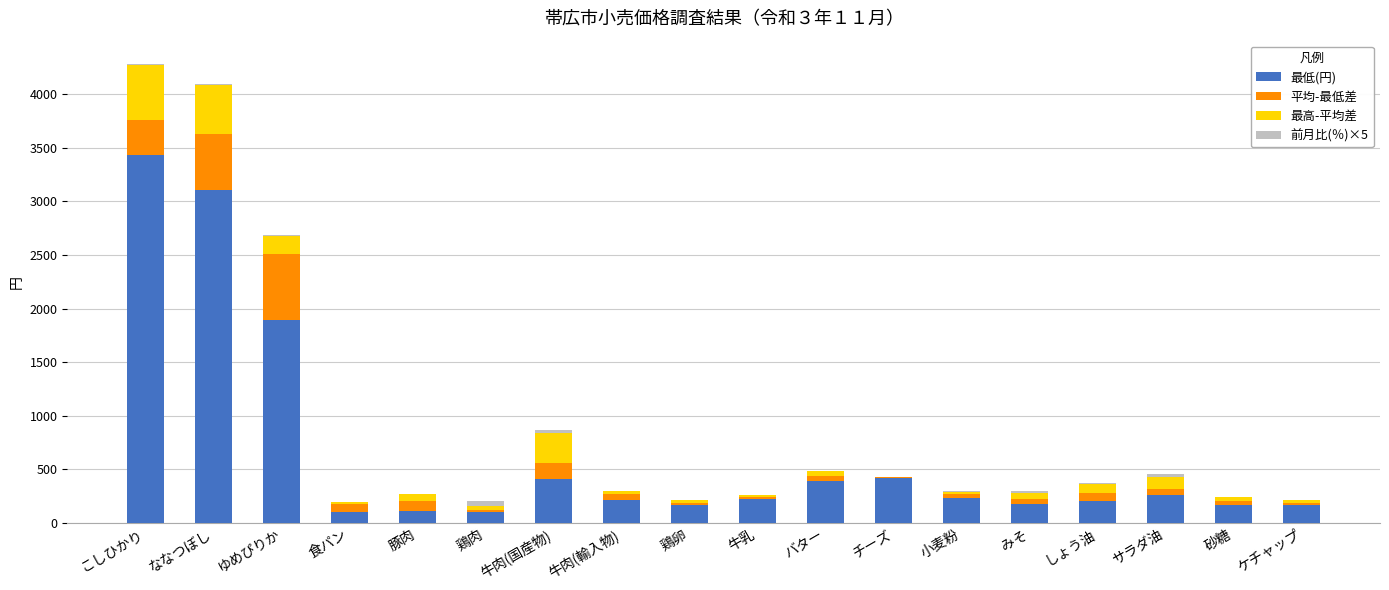

What is the maximum value for 最低(円)?

3434.4